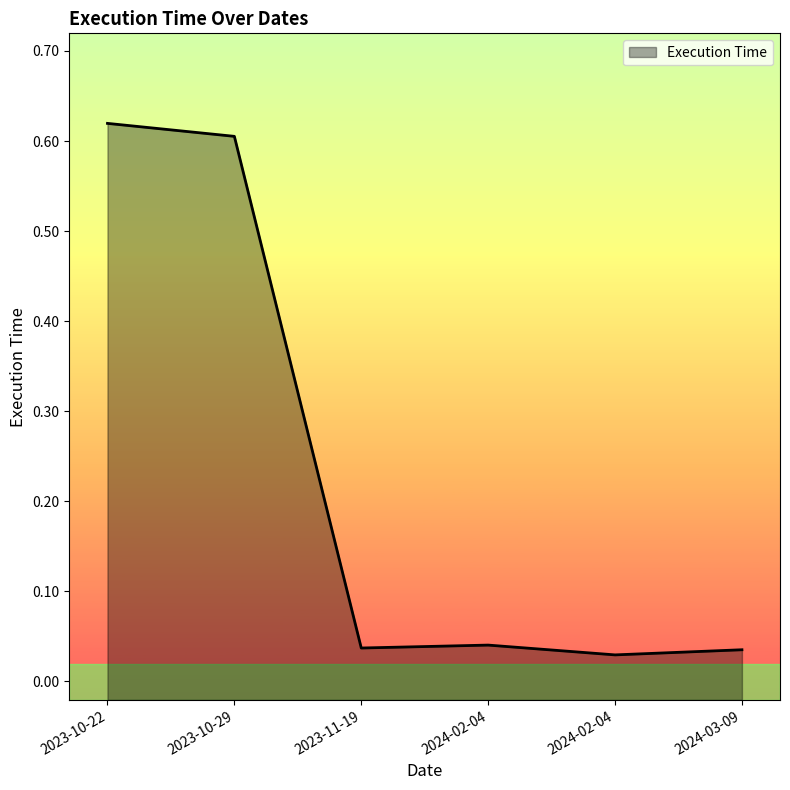

How many lines are shown in the chart?

1